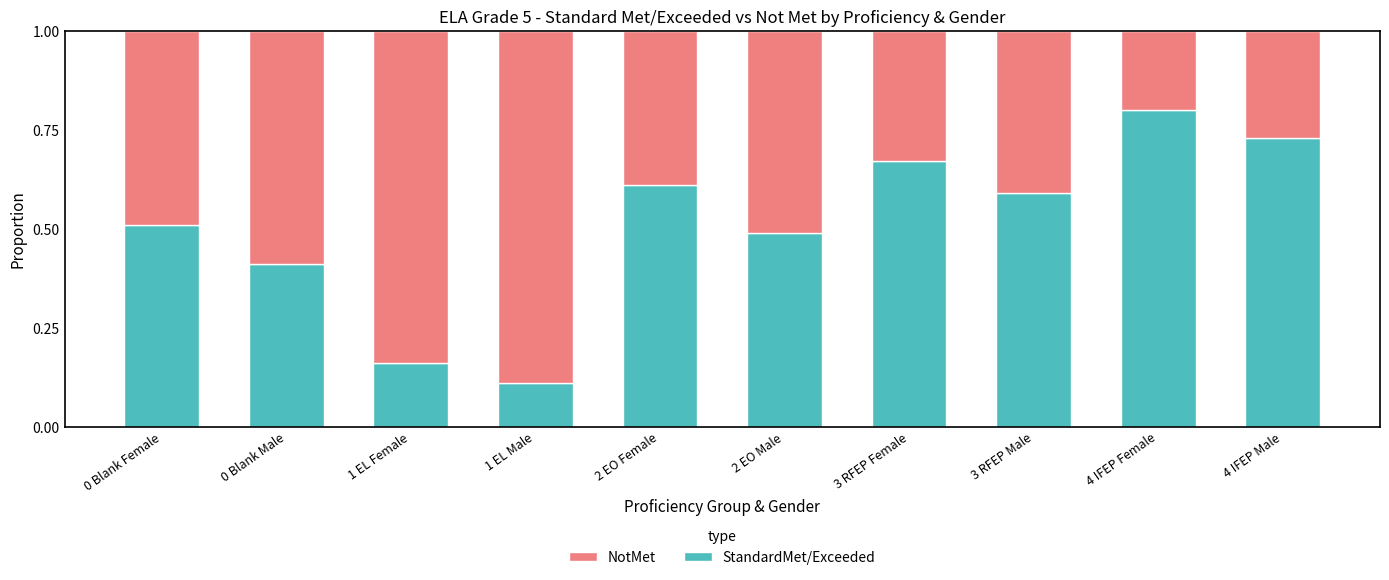

Where is StandardMet/Exceeded nearest to the value 0?

1 EL Male